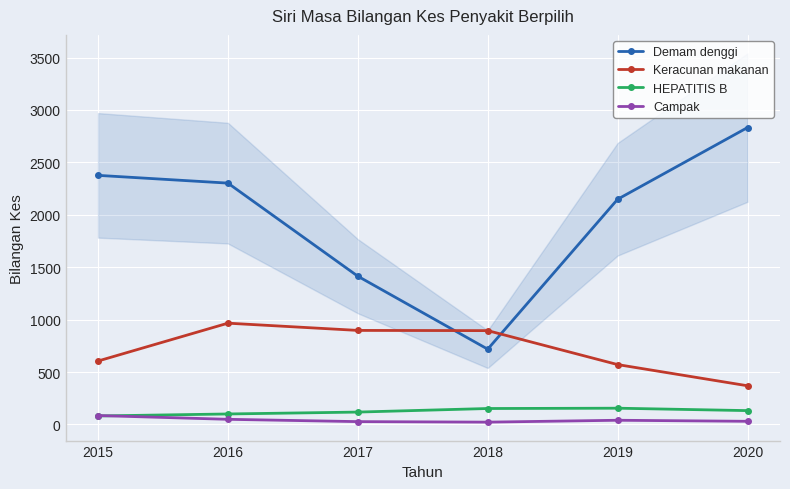

What is the value of the Demam denggi point at the 5th from the left?

2148